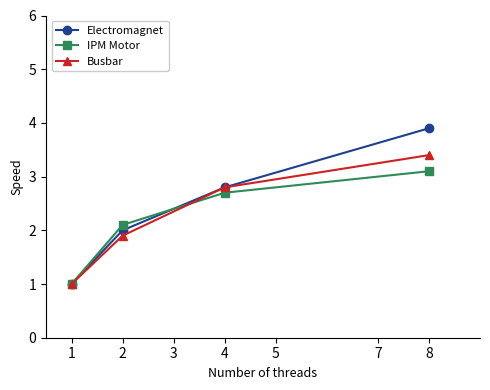

True or false: IPM Motor has more than 2 points higher than both neighbors.

False